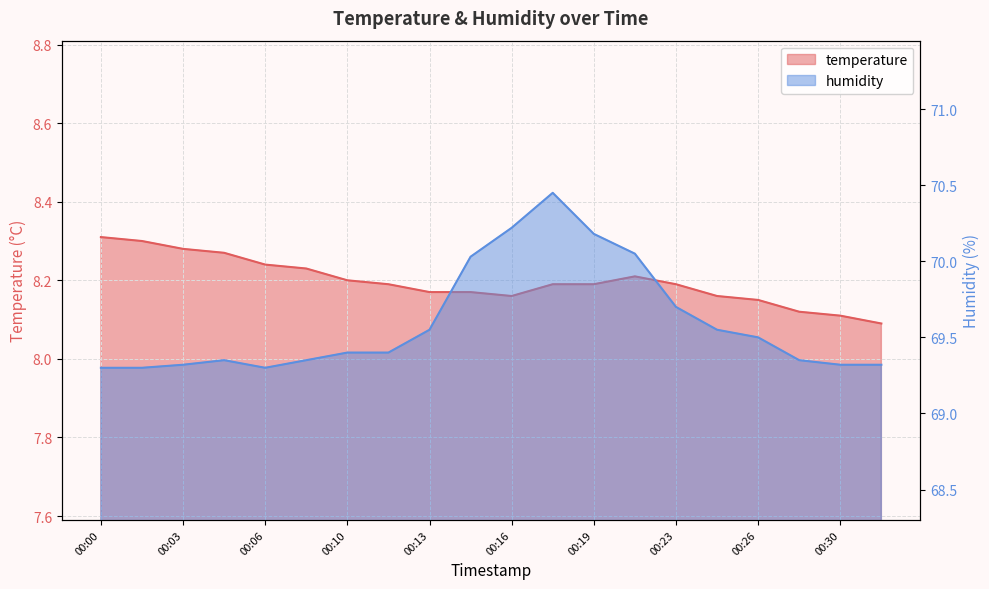

Which series has the largest total across all categories?

humidity